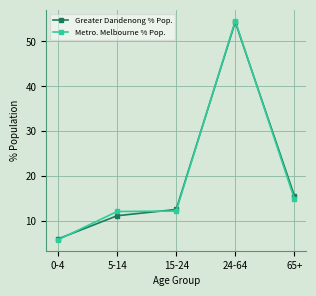

How many series are shown in this chart?

2